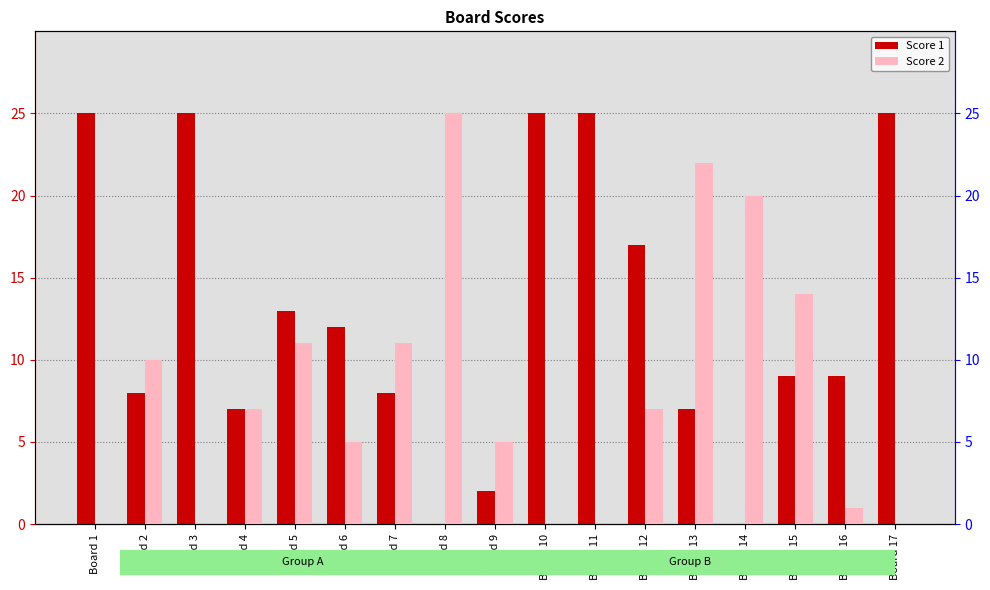

What is the difference between the highest and lowest values at Board 6?

7